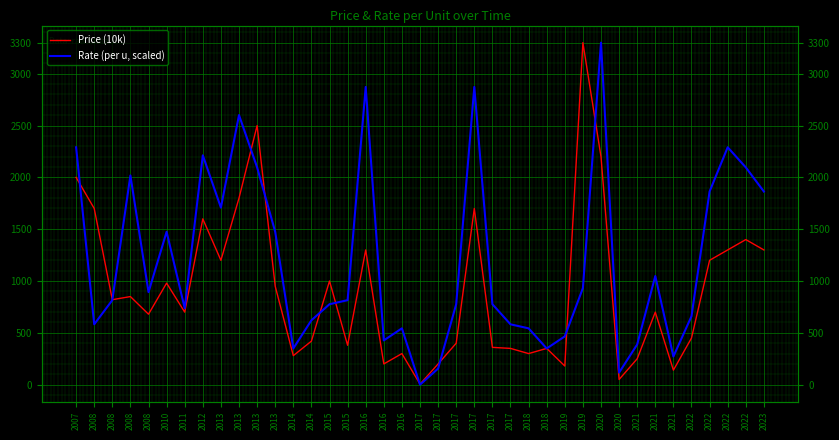

How many lines are shown in the chart?

2